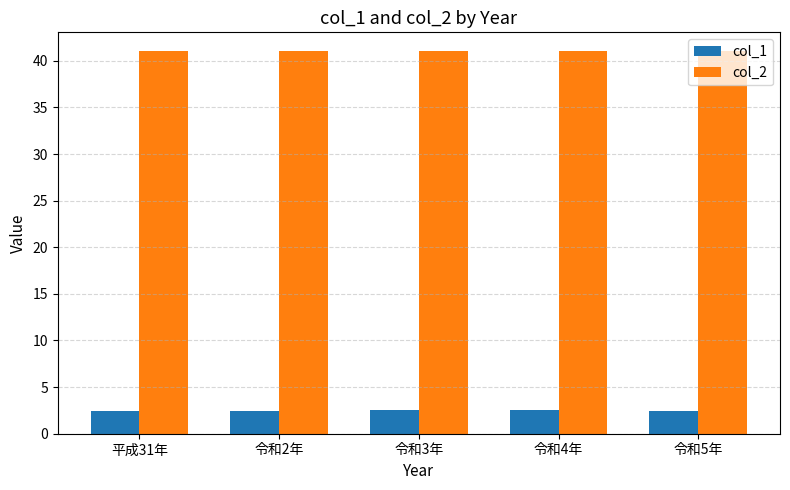

Rank the series by their average value, from highest to lowest.

col_2, col_1